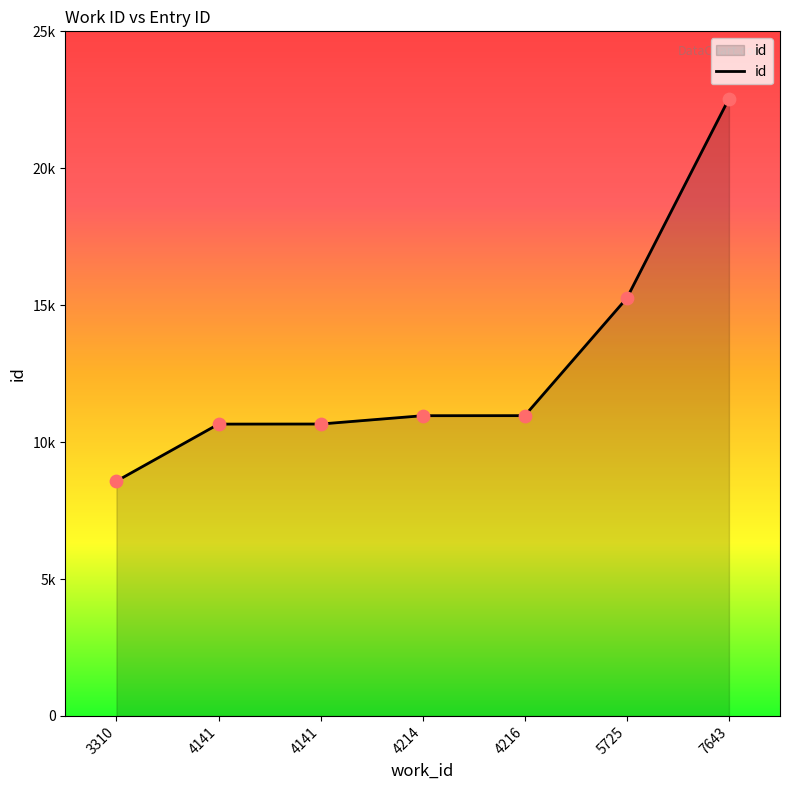

Approximately how many times larger is the value at 3310 compared to 4214?

0.8